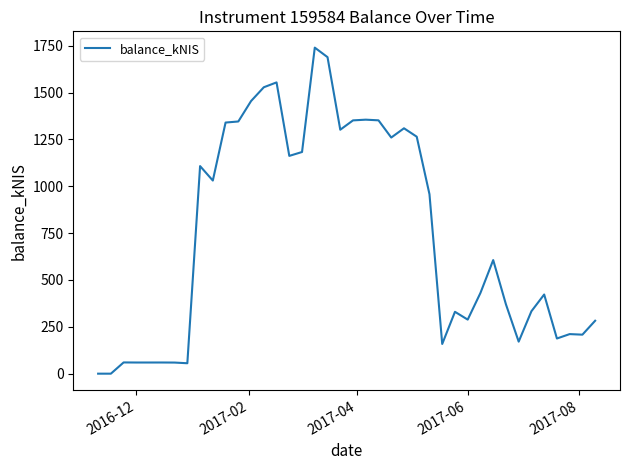

What is the difference between the maximum and minimum values?

1739.8